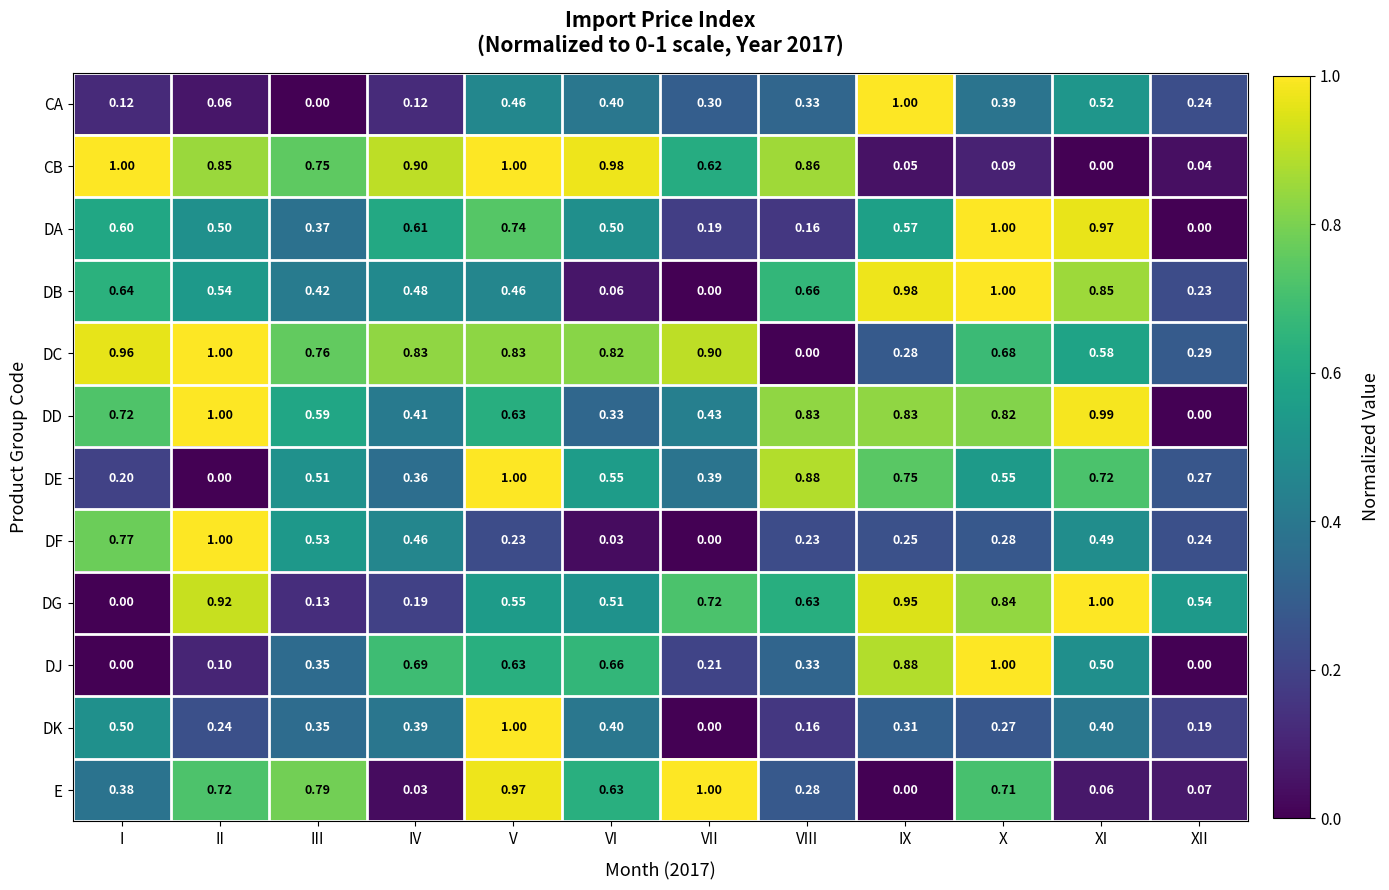

At which label does DK reach its minimum?

VII